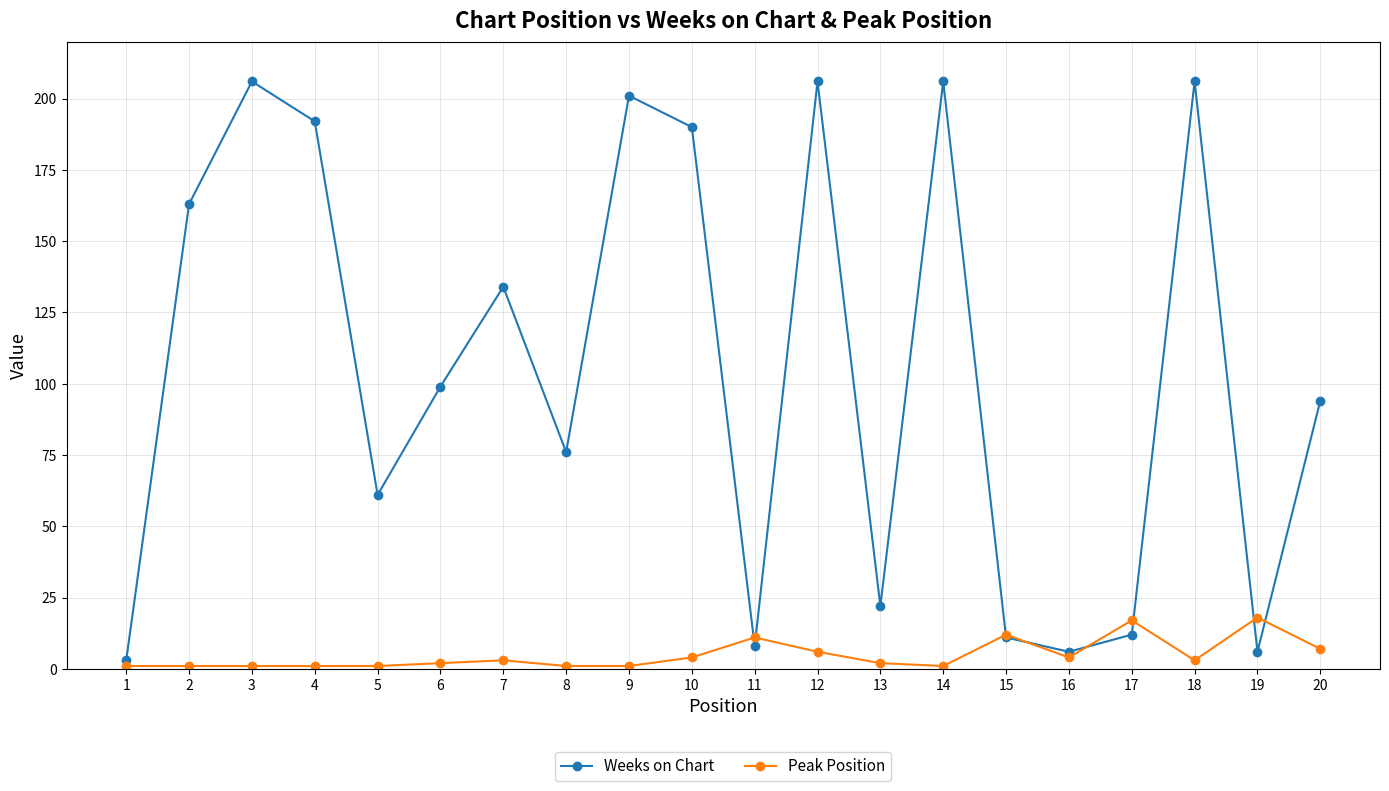

What is the maximum value shown in the chart?

206